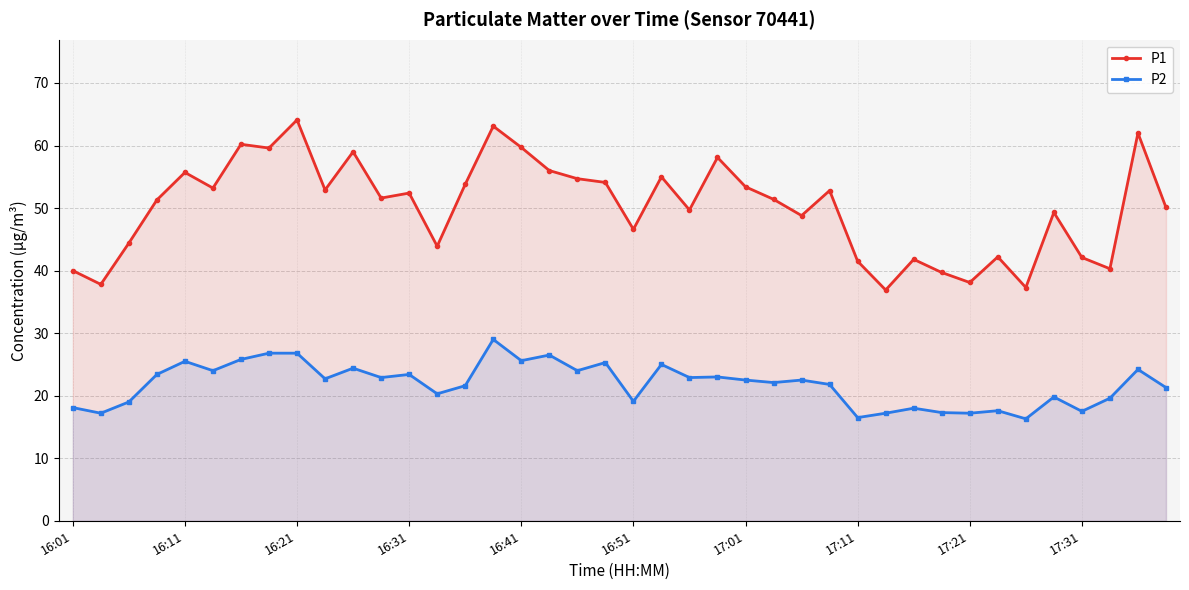

What is the average value of the P1 series?

50.1